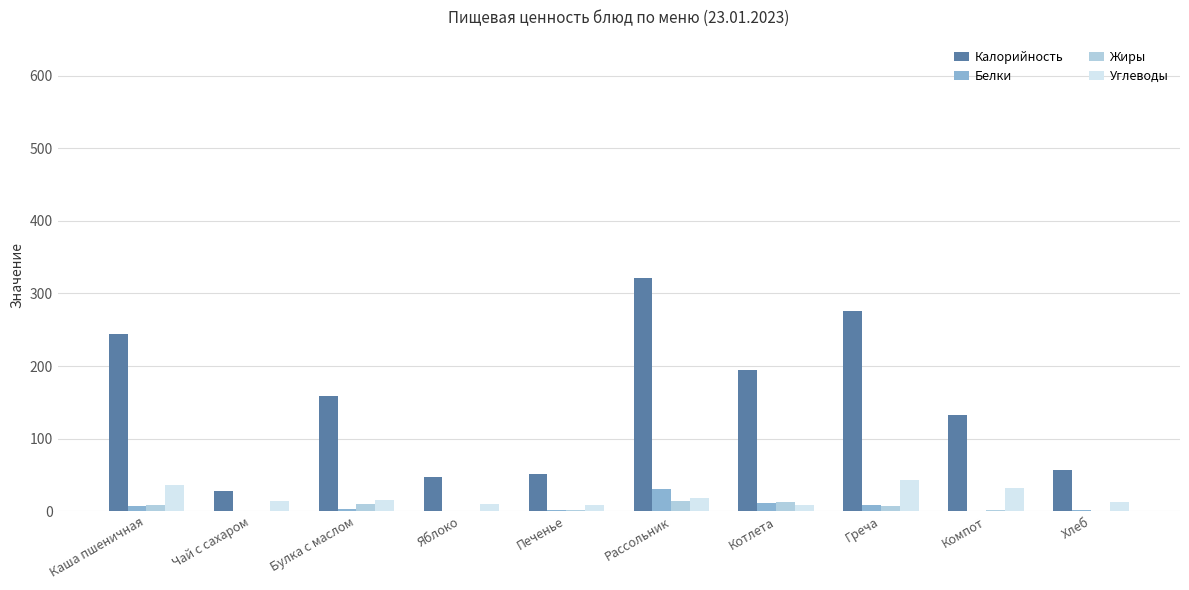

What value does the Белки series have at Рассольник?

30.7